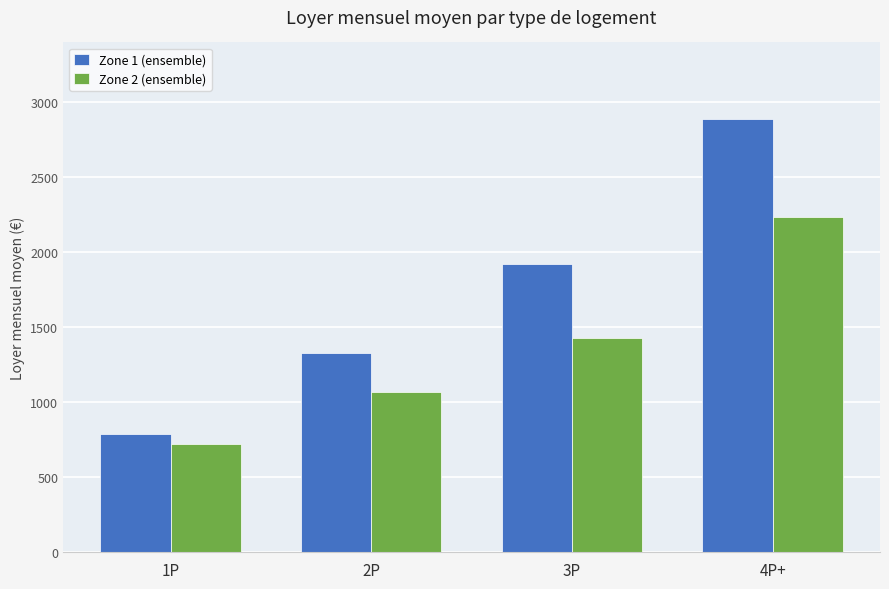

Reading left to right, transcribe all the data shown in this chart.

Zone 1 (ensemble): 790	1332	1923	2888
Zone 2 (ensemble): 724	1068	1432	2239